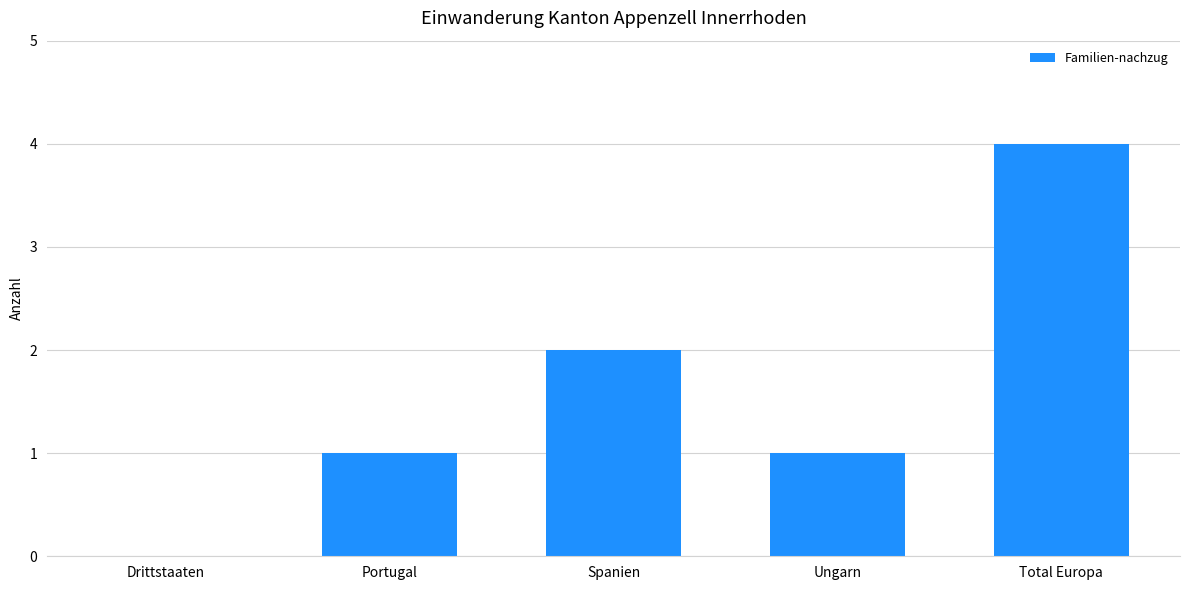

Between Ungarn and Spanien, which is larger?

Spanien